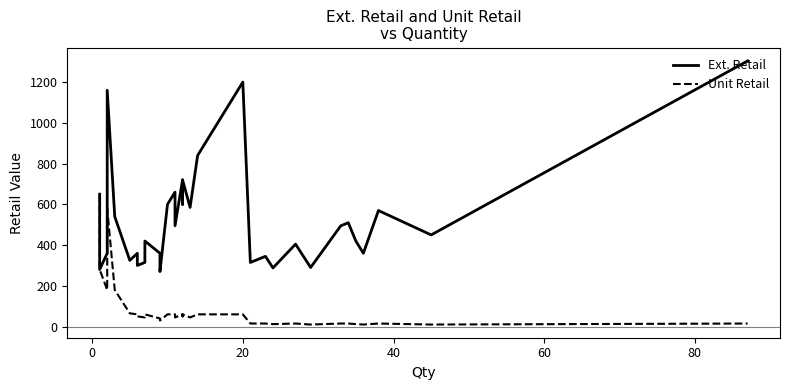

True or false: Unit Retail has more than 0 interior local peaks.

True